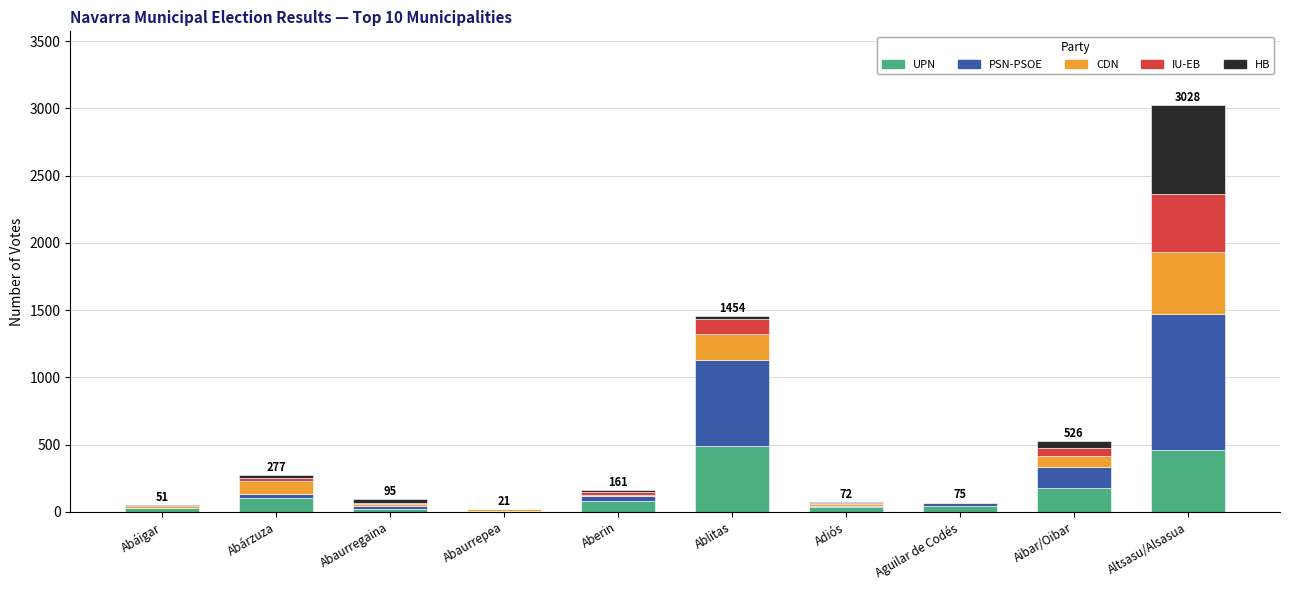

Are the bars horizontal?

No